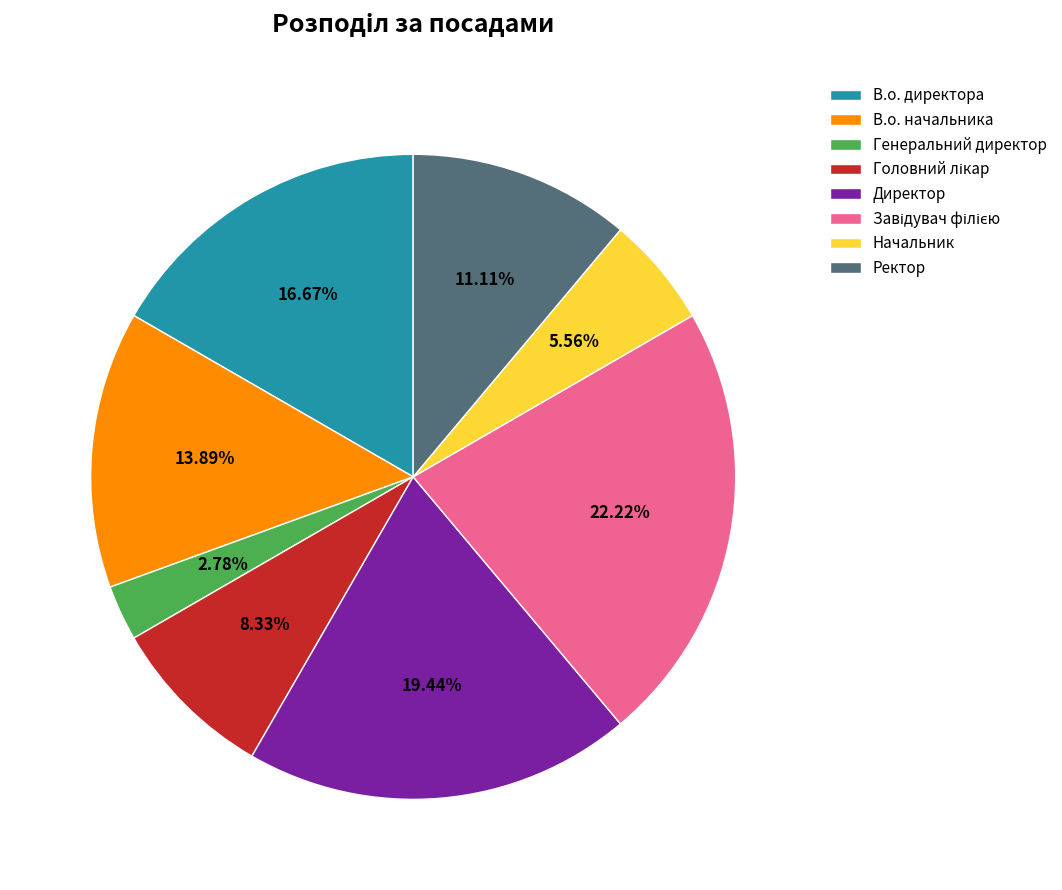

Between Начальник and Директор, which is larger?

Директор